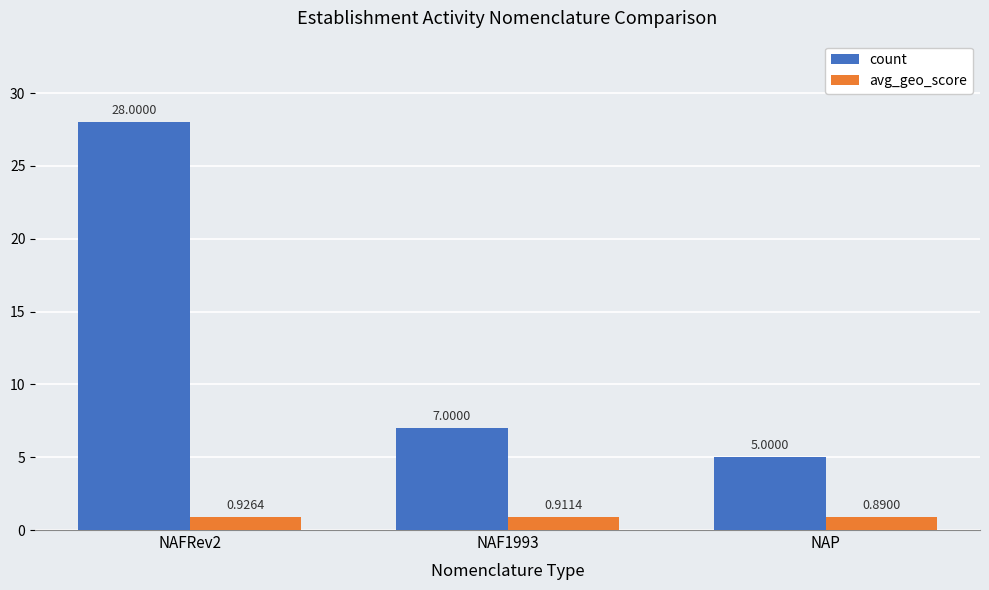

Which label corresponds to the smallest value in the chart?

NAP